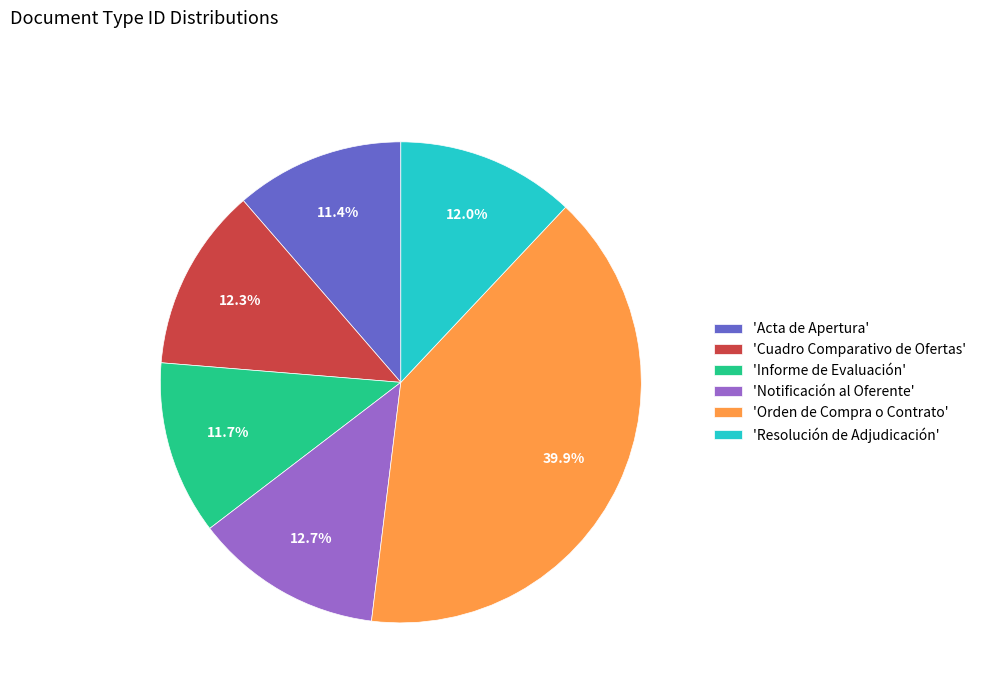

Which slice is the largest?

'Orden de Compra o Contrato'